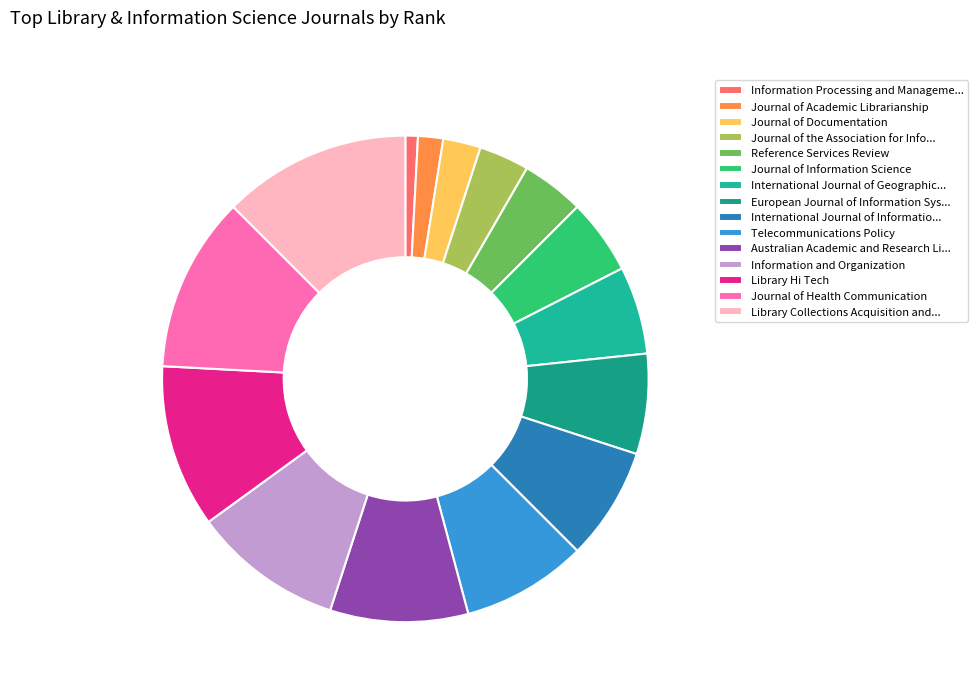

How many slices are in this pie chart?

15